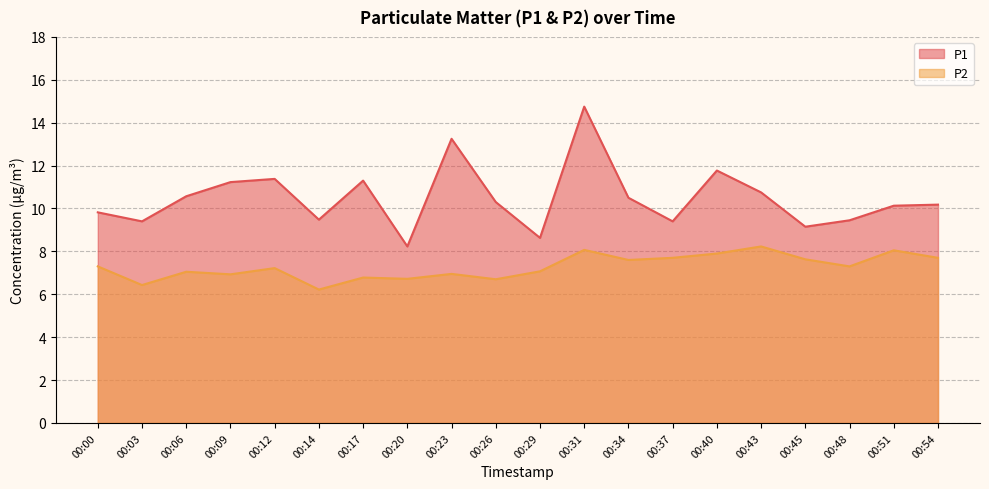

Which series has the largest total across all categories?

P1